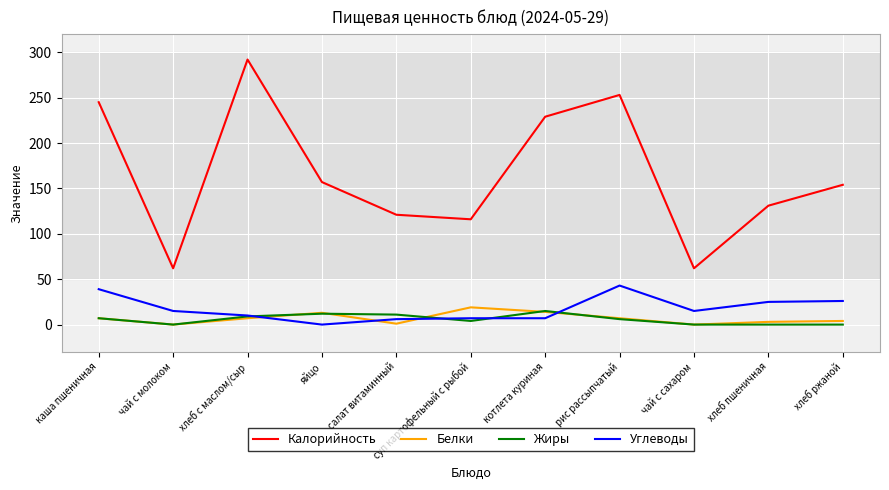

How many intersections are there between Жиры and Углеводы?

4